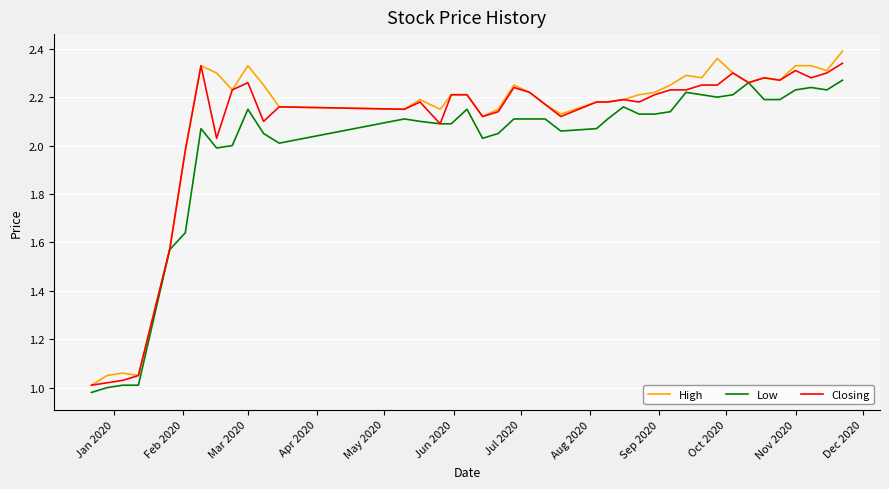

What is the difference between the maximum and minimum values in the Closing series?

1.3